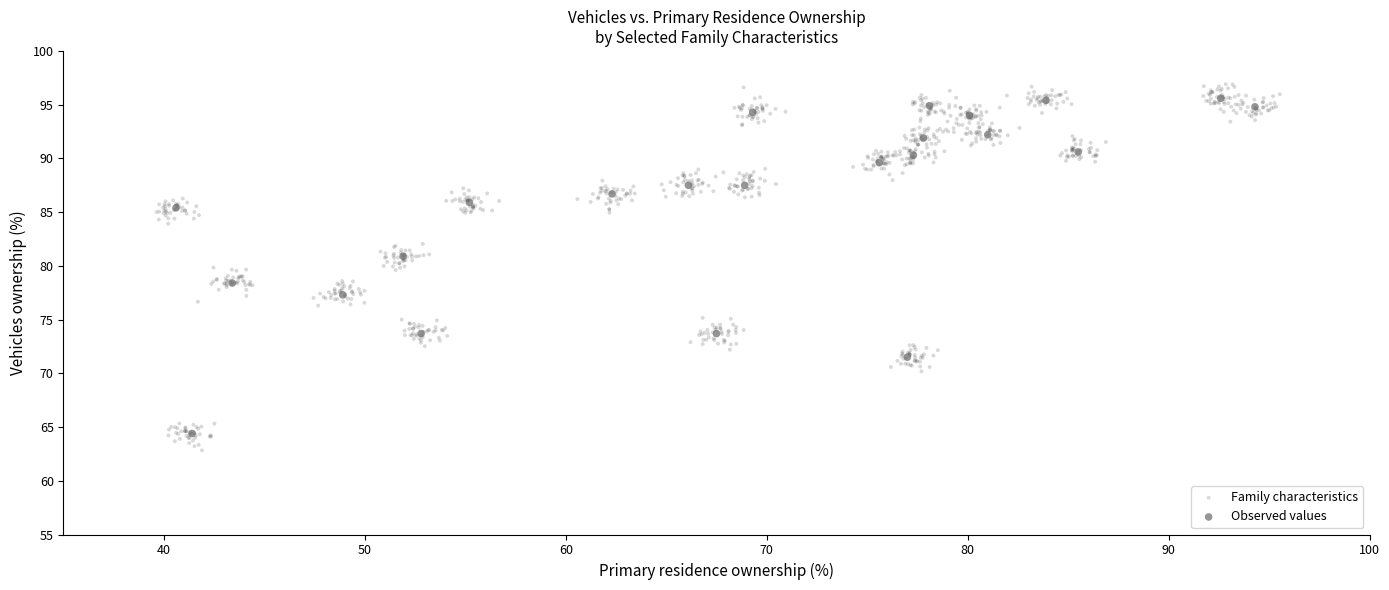

Which series has the widest spread of Y values?

Family characteristics